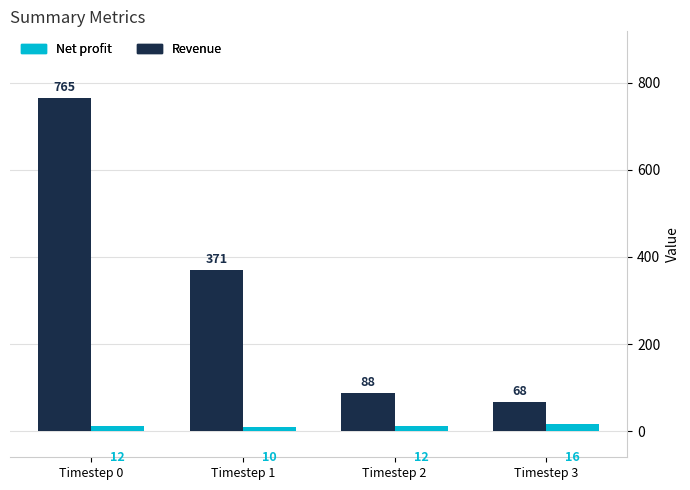

What is the sum of all Revenue values?

1292